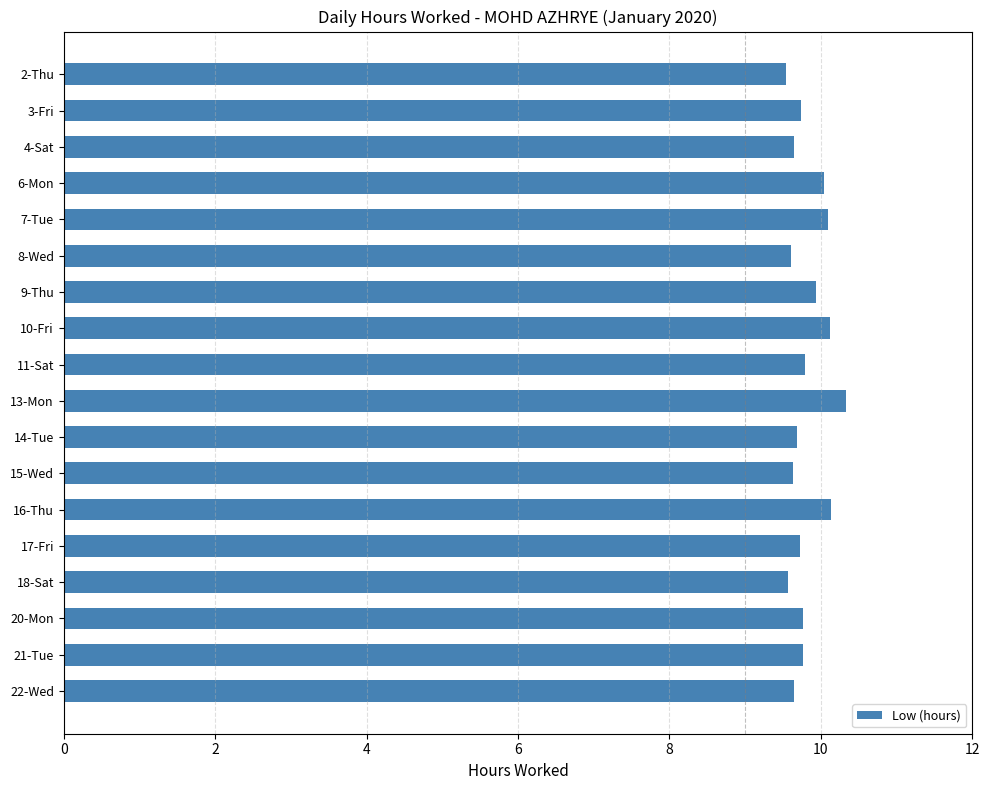

The value at 14-Tue is 4.5. True or false?

False